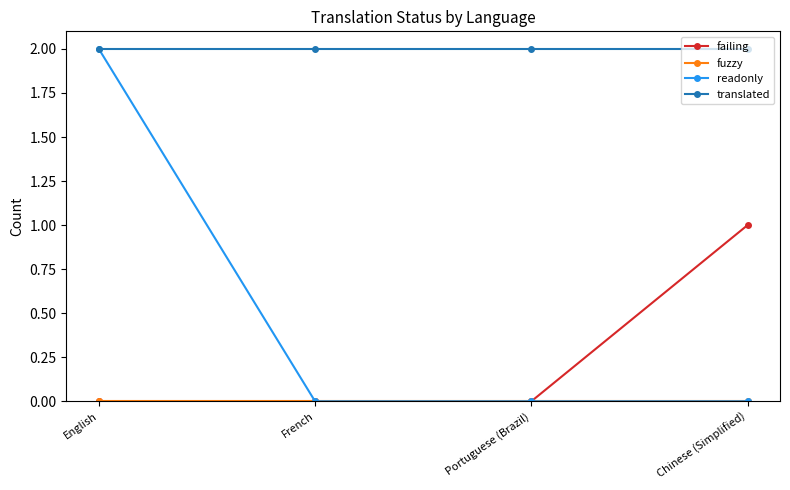

Which series changed the most between English and Portuguese (Brazil)?

readonly